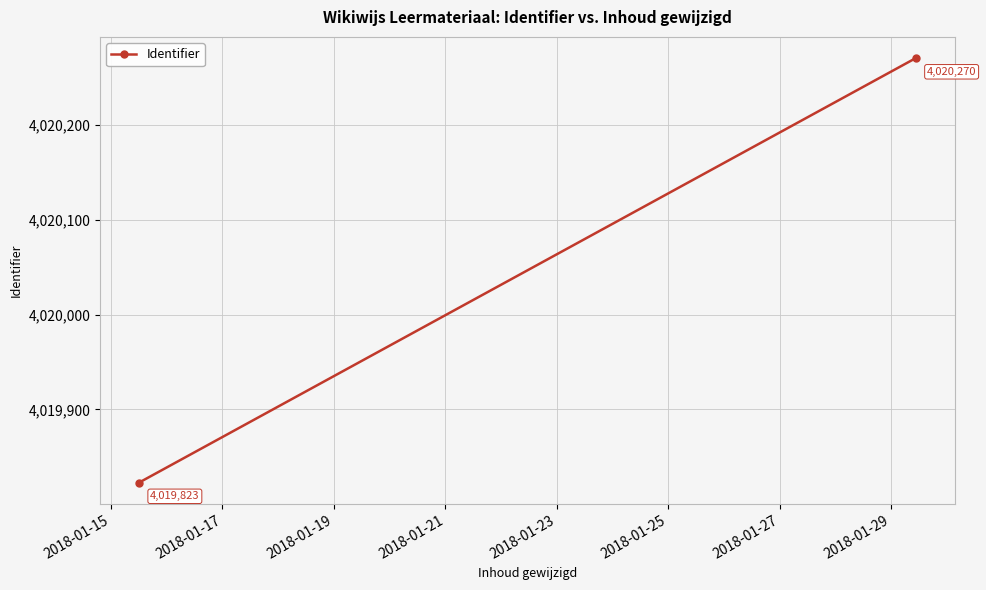

True or false: the data shows 5852257 at 2018-01-15.

False